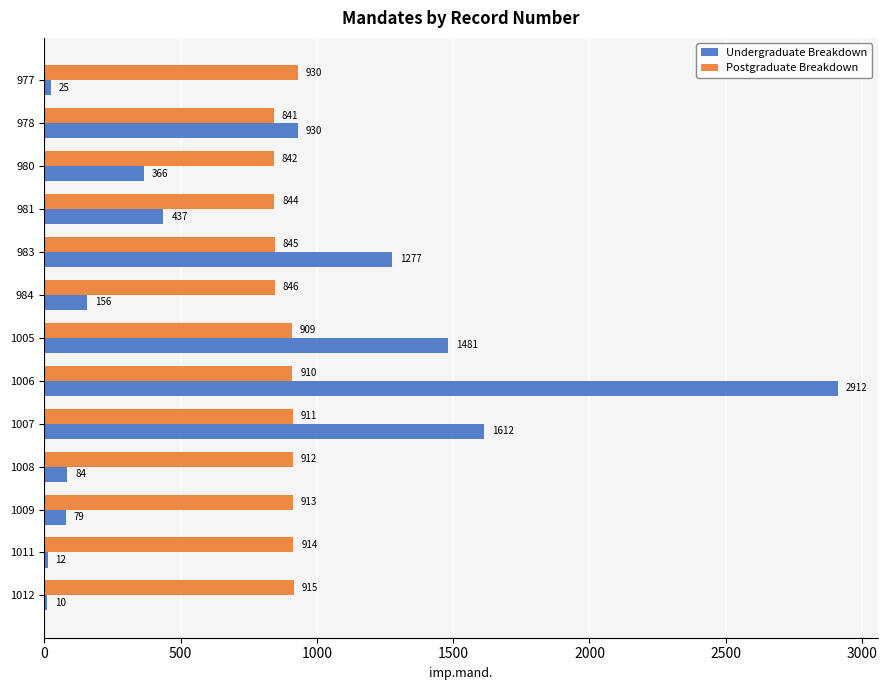

Count the number of categories in the chart.

13